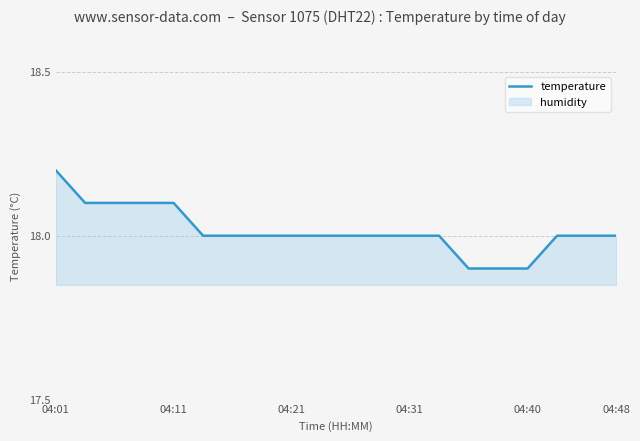

Which has a higher value, 04:31 or 04:01?

04:01